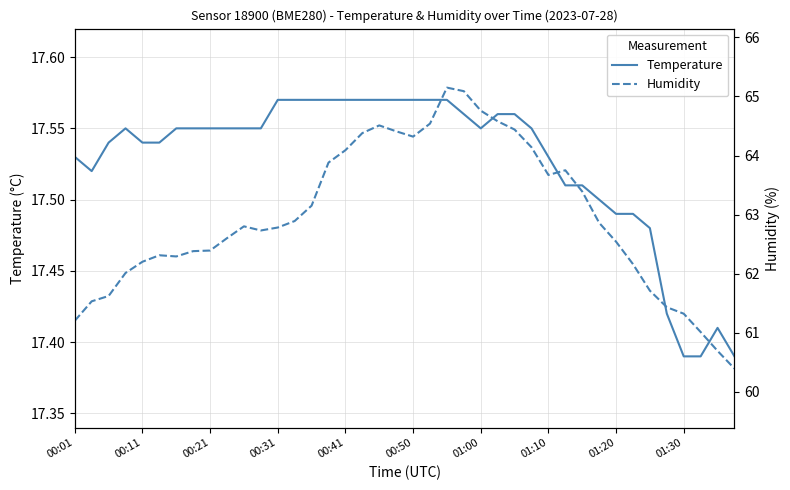

What is the value of the Humidity point at the 6th from the left?

62.3